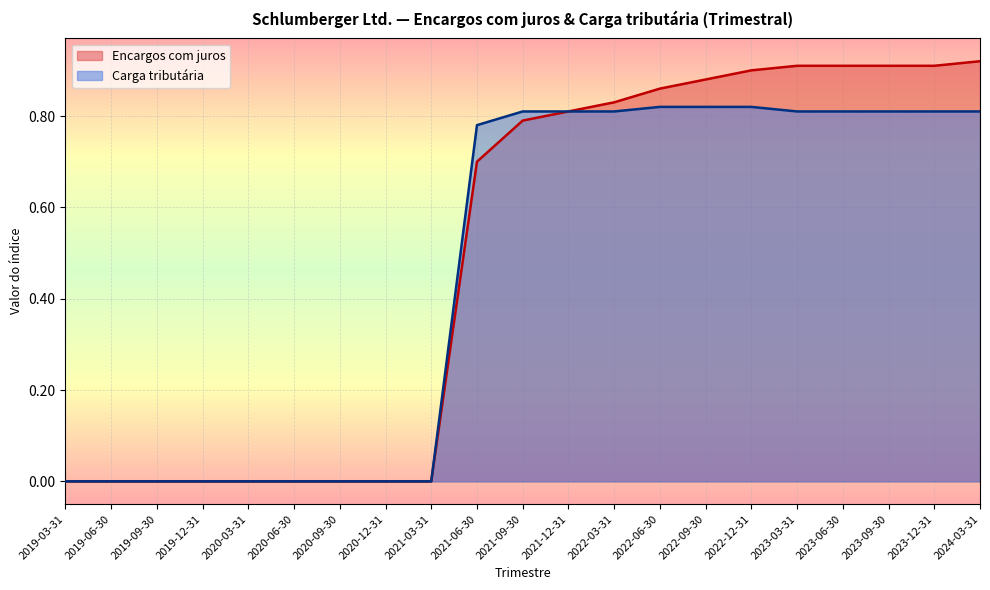

How many positive values does the Encargos com juros series have?

12